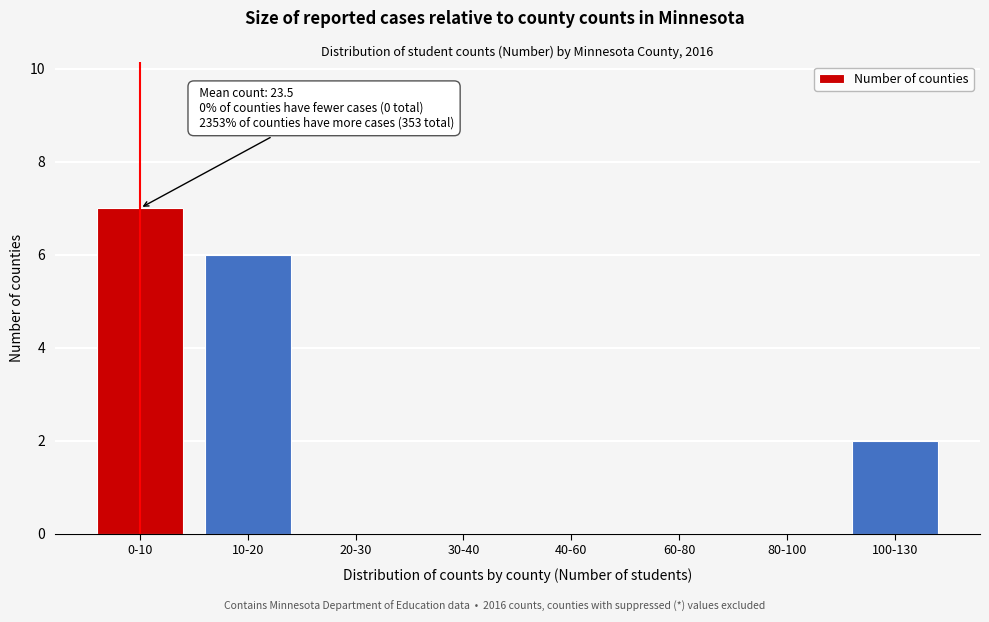

Reading left to right, list all the values displayed in this chart.

0-10=7	10-20=6	20-30=0	30-40=0	40-60=0	60-80=0	80-100=0	100-130=2